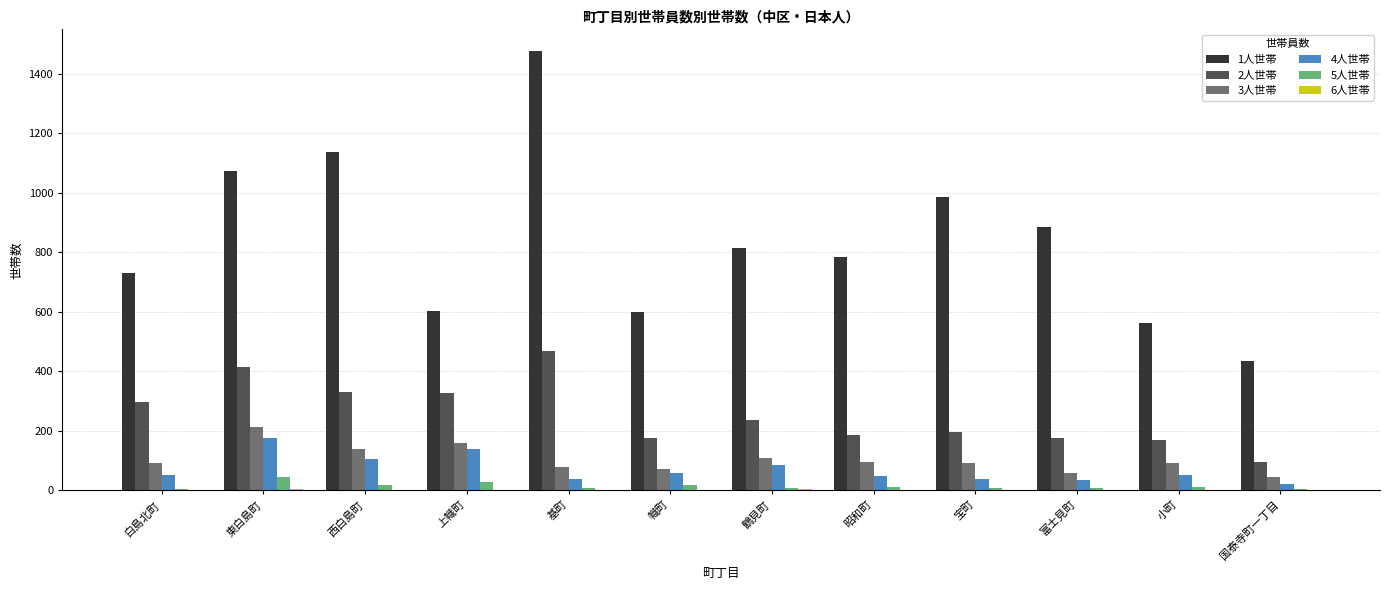

The 2人世帯 series shows 155 at 鶴見町. True or false?

False